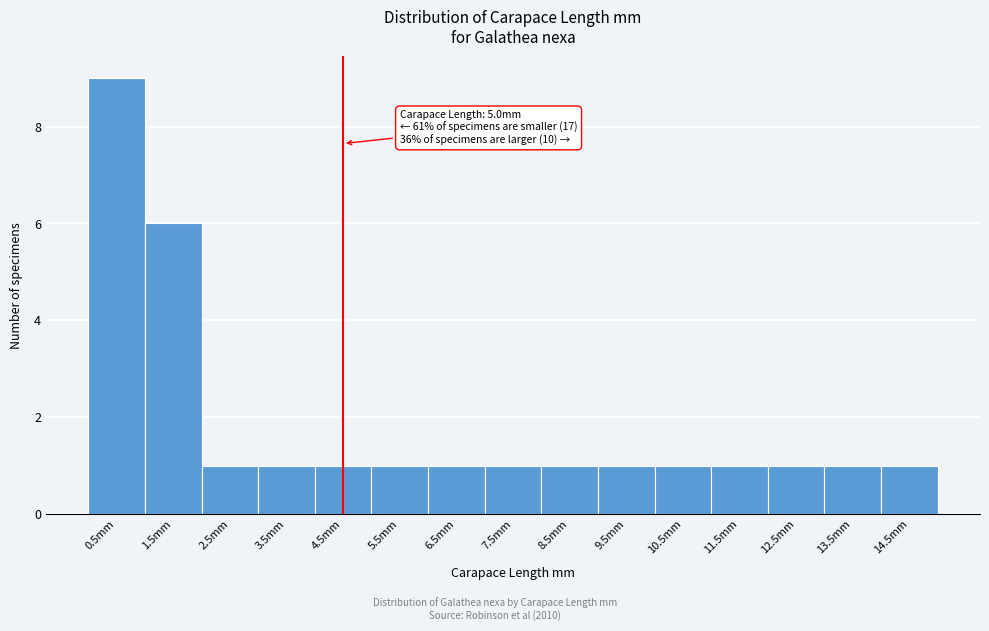

Reading left to right, extract all data points from this chart.

9	6	1	1	1	1	1	1	1	1	1	1	1	1	1